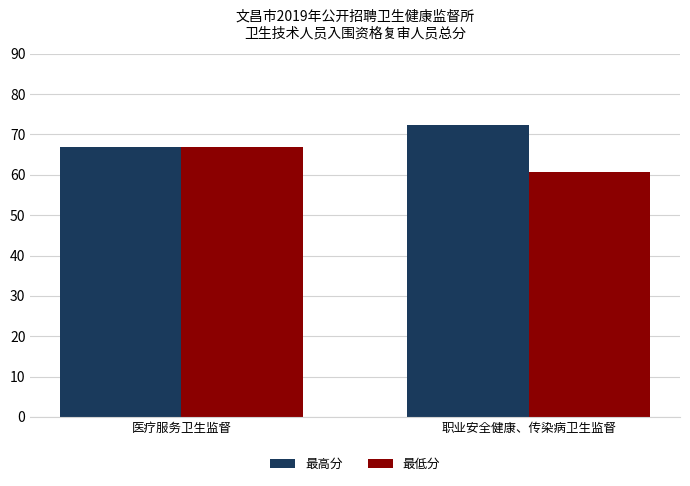

At how many categories does at least one series exceed 63?

2